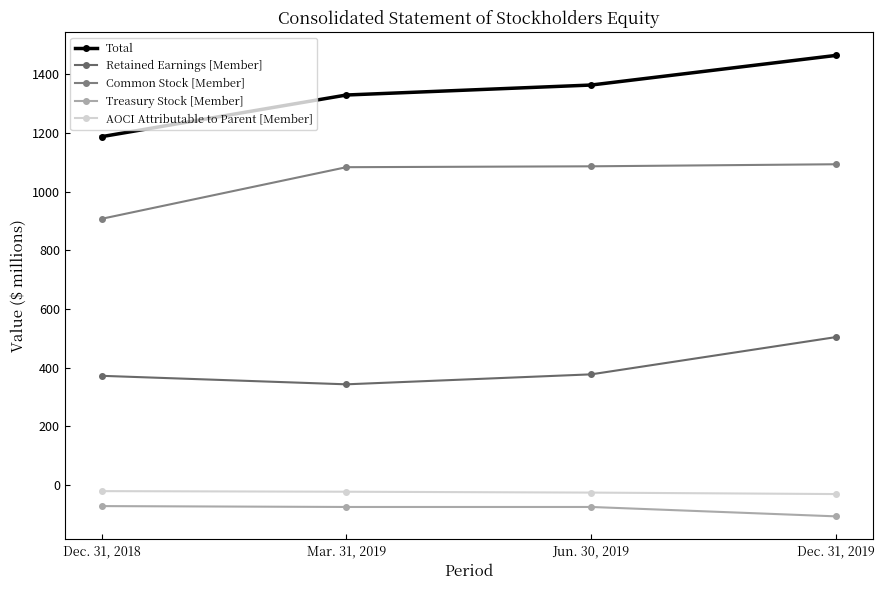

Reading left to right, what are all the values shown in this chart?

Total: Dec. 31, 2018=1187	Mar. 31, 2019=1329	Jun. 30, 2019=1363	Dec. 31, 2019=1464
Retained Earnings [Member]: Dec. 31, 2018=372	Mar. 31, 2019=343	Jun. 30, 2019=377	Dec. 31, 2019=504
Common Stock [Member]: Dec. 31, 2018=907	Mar. 31, 2019=1083	Jun. 30, 2019=1086	Dec. 31, 2019=1093
Treasury Stock [Member]: Dec. 31, 2018=-72	Mar. 31, 2019=-75	Jun. 30, 2019=-75	Dec. 31, 2019=-107
AOCI Attributable to Parent [Member]: Dec. 31, 2018=-21	Mar. 31, 2019=-23	Jun. 30, 2019=-26	Dec. 31, 2019=-31